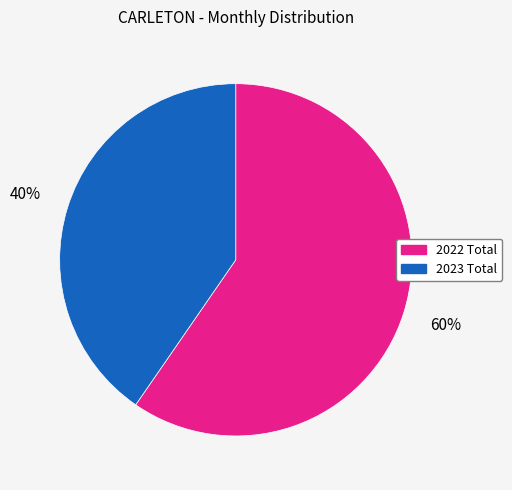

What is the largest slice in the pie chart?

2022 Total